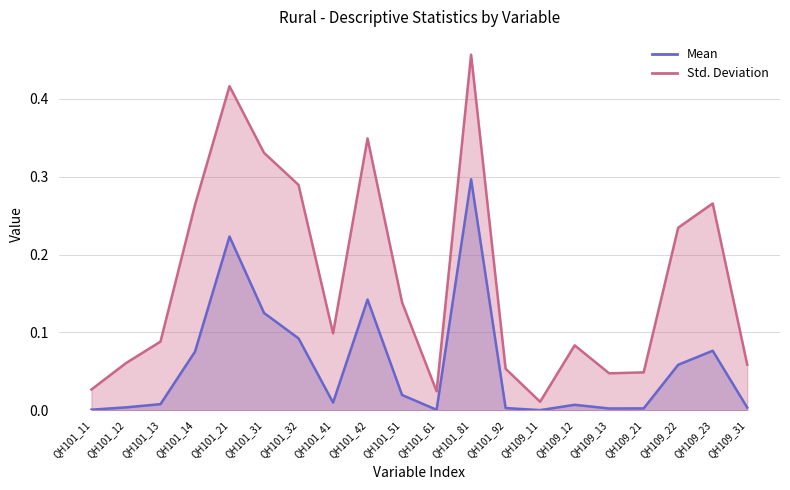

True or false: Mean and Std_Deviation cross at least once.

False